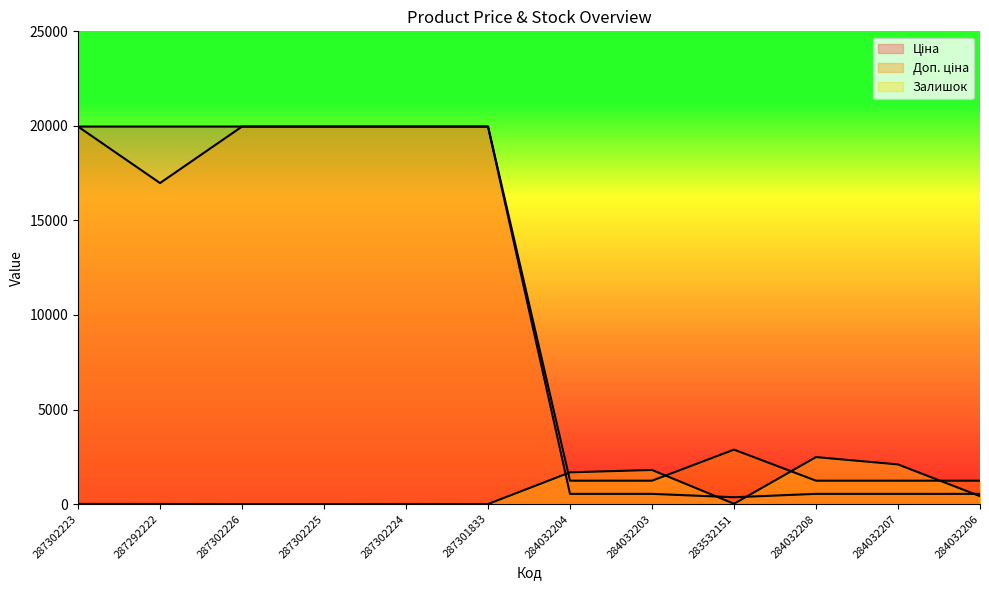

Where do Залишок and Ціна first cross each other?

287301833 and 284032204